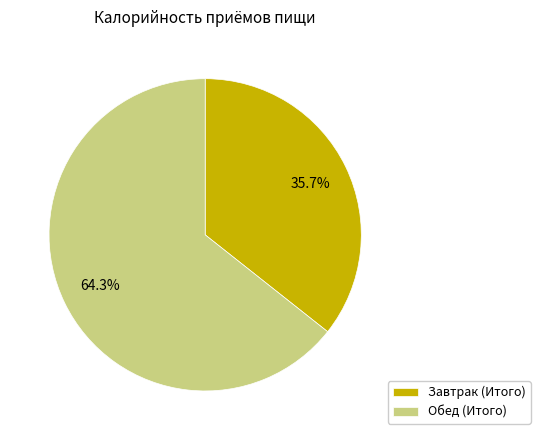

Count the number of slices in the pie.

2